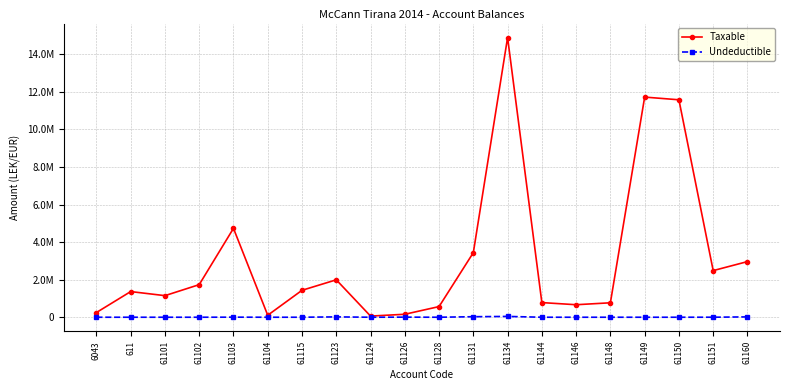

Reading left to right, transcribe all the data shown in this chart.

Taxable: 250227.1	1366068.5	1149043.7	1735151.5	4731146.9	105900.0	1433753.2	1991862.2	61813.2	157990.0	567460.5	3437988.5	14887859.8	779642.1	666085.5	769080.9	11717876.6	11574631.1	2482098.3	2961857.7
Undeductible: 0.0	0.0	0.0	0.0	3920.0	0.0	250.0	18500.0	0.0	5100.0	0.0	28000.0	43299.0	0.0	0.0	0.0	0.0	0.0	1398.0	18200.0